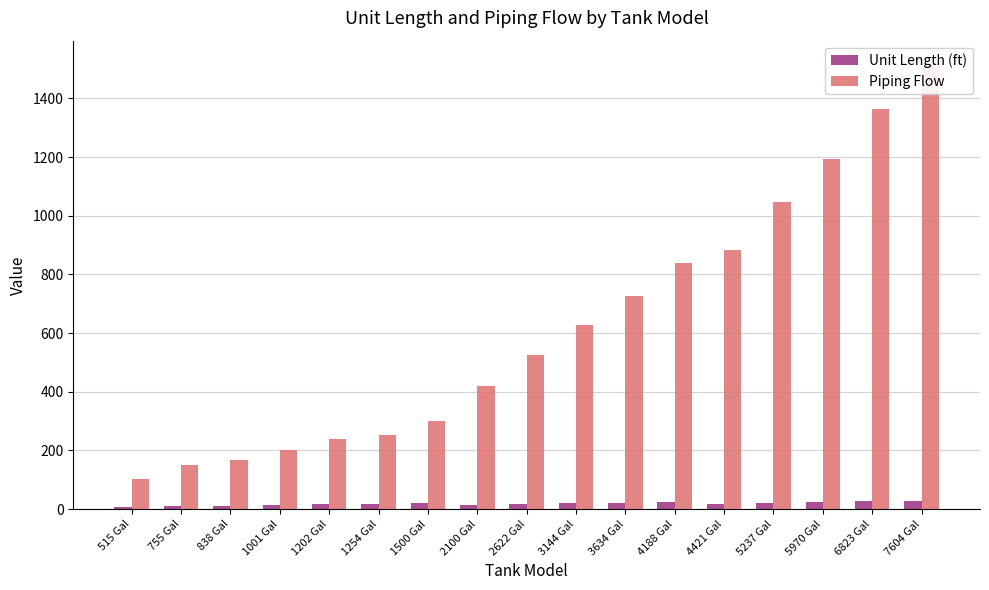

Between 1500 Gal and 4421 Gal, which is larger?

1500 Gal